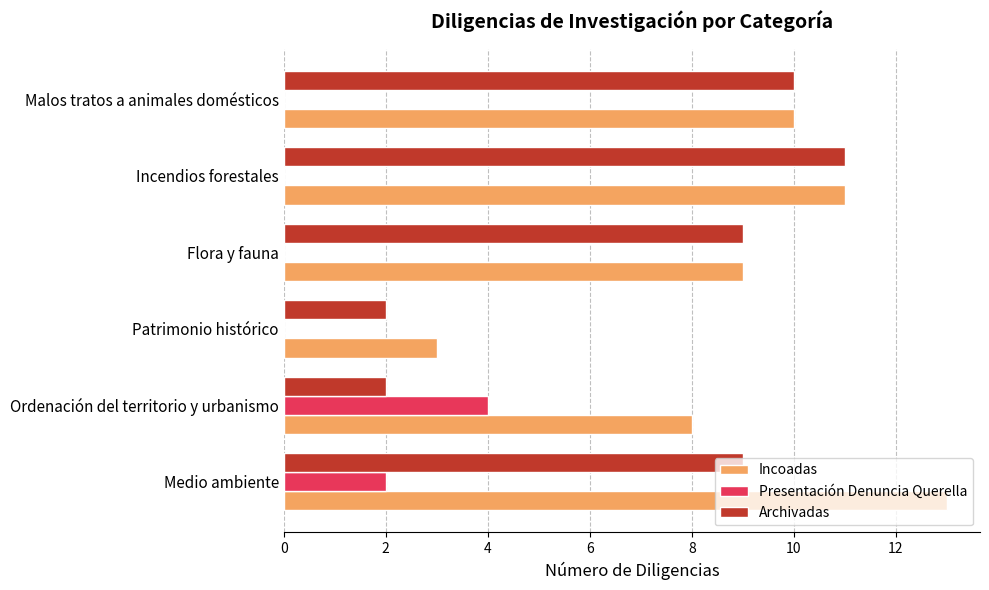

What are all the series names shown in the legend?

Incoadas, Presentación Denuncia Querella, Archivadas